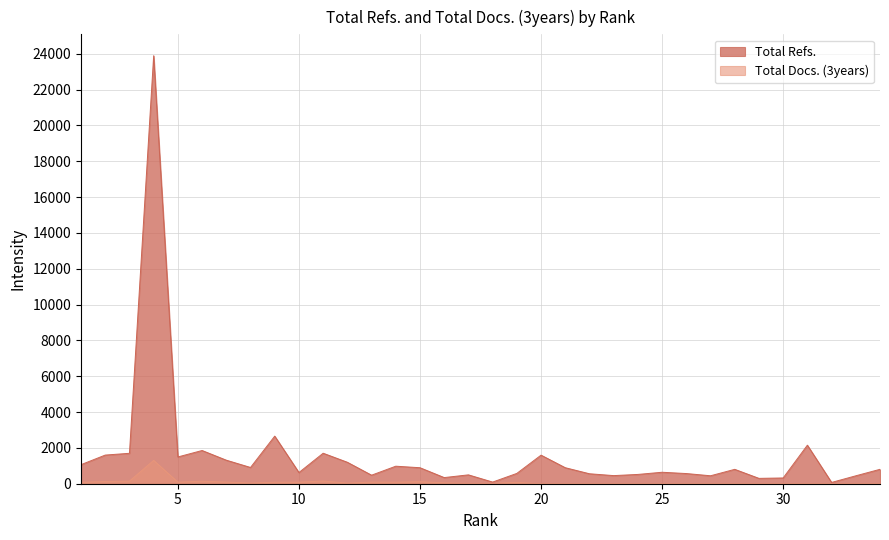

True or false: Total Docs. (3years) and Total Refs. intersect in this chart.

False